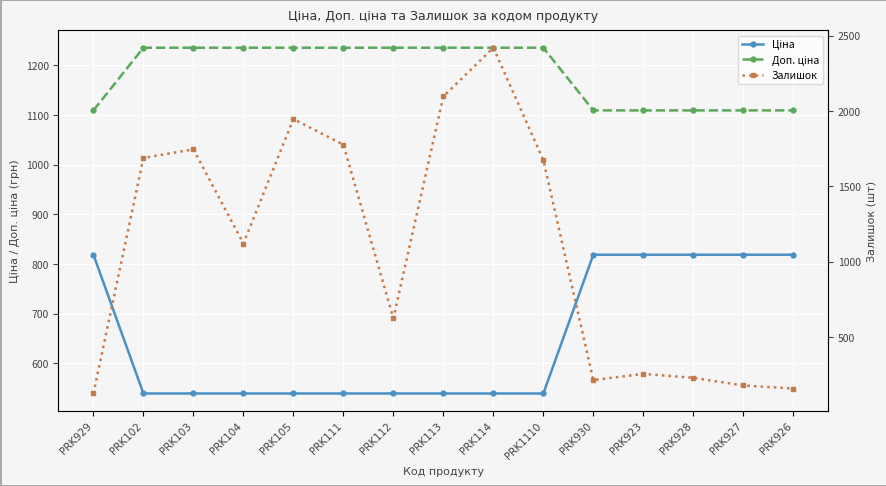

What is the value of the Ціна point at the 9th from the left?

539.0